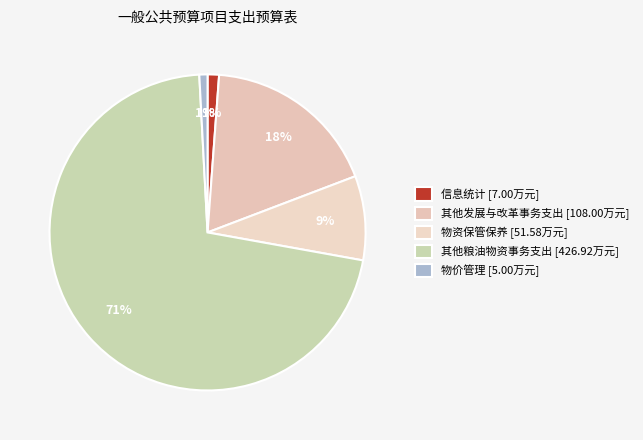

Is it true that 物价管理 is 1% of the pie?

True